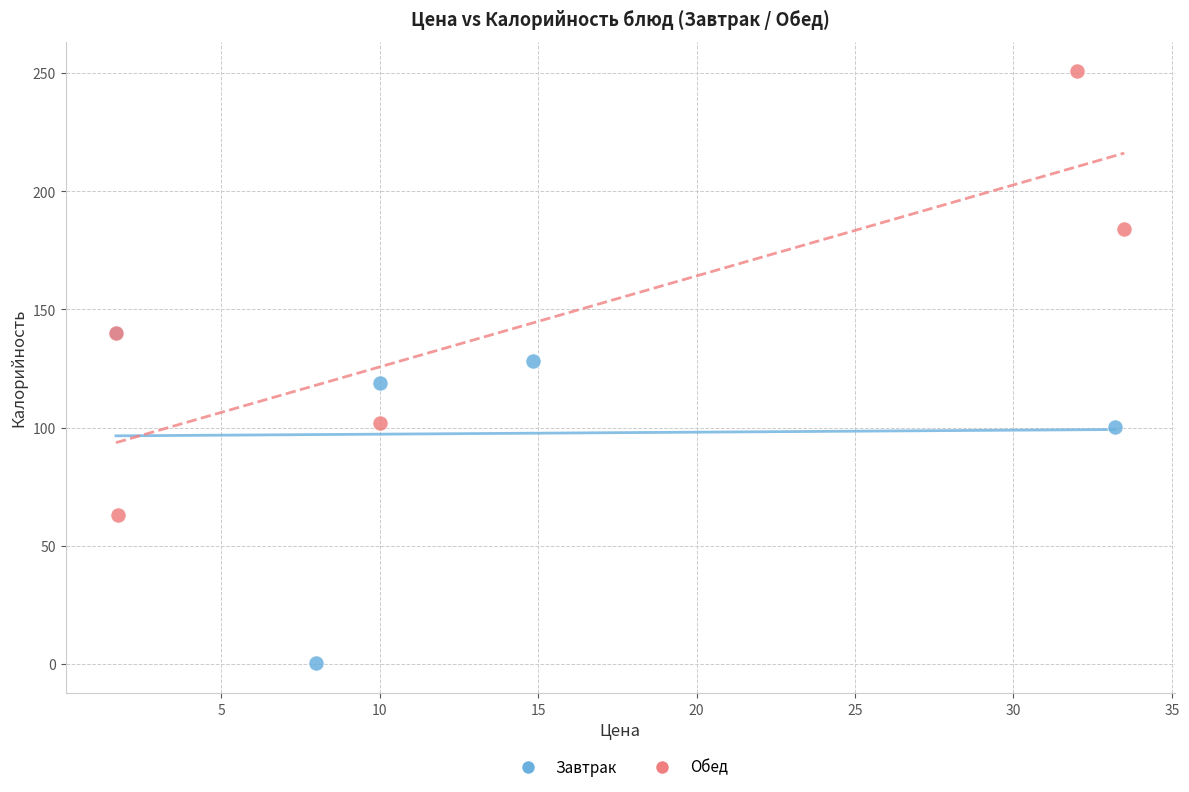

What are all the series names shown in the legend?

Завтрак, Обед